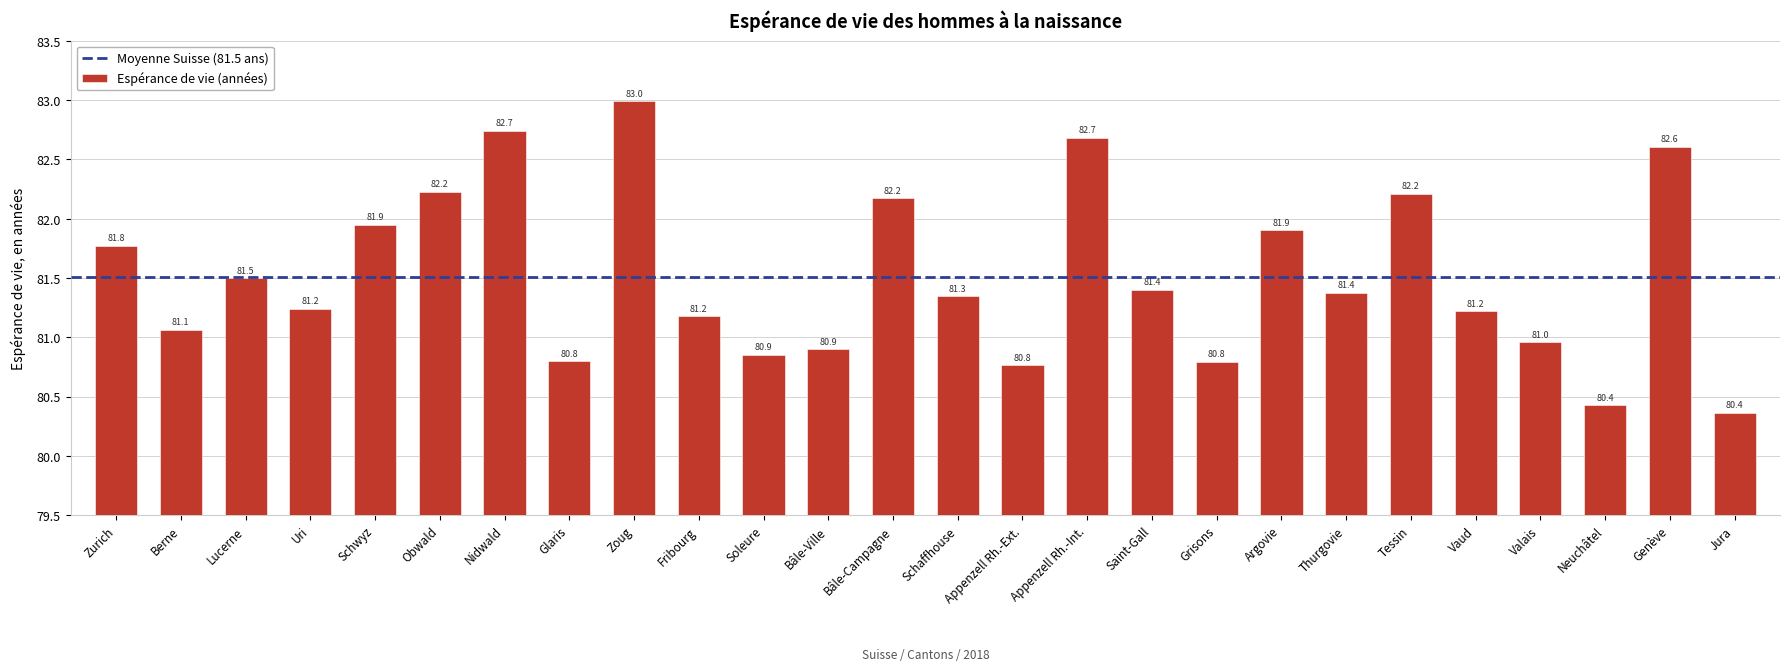

What is the difference between the values at Berne and Zurich?

0.7